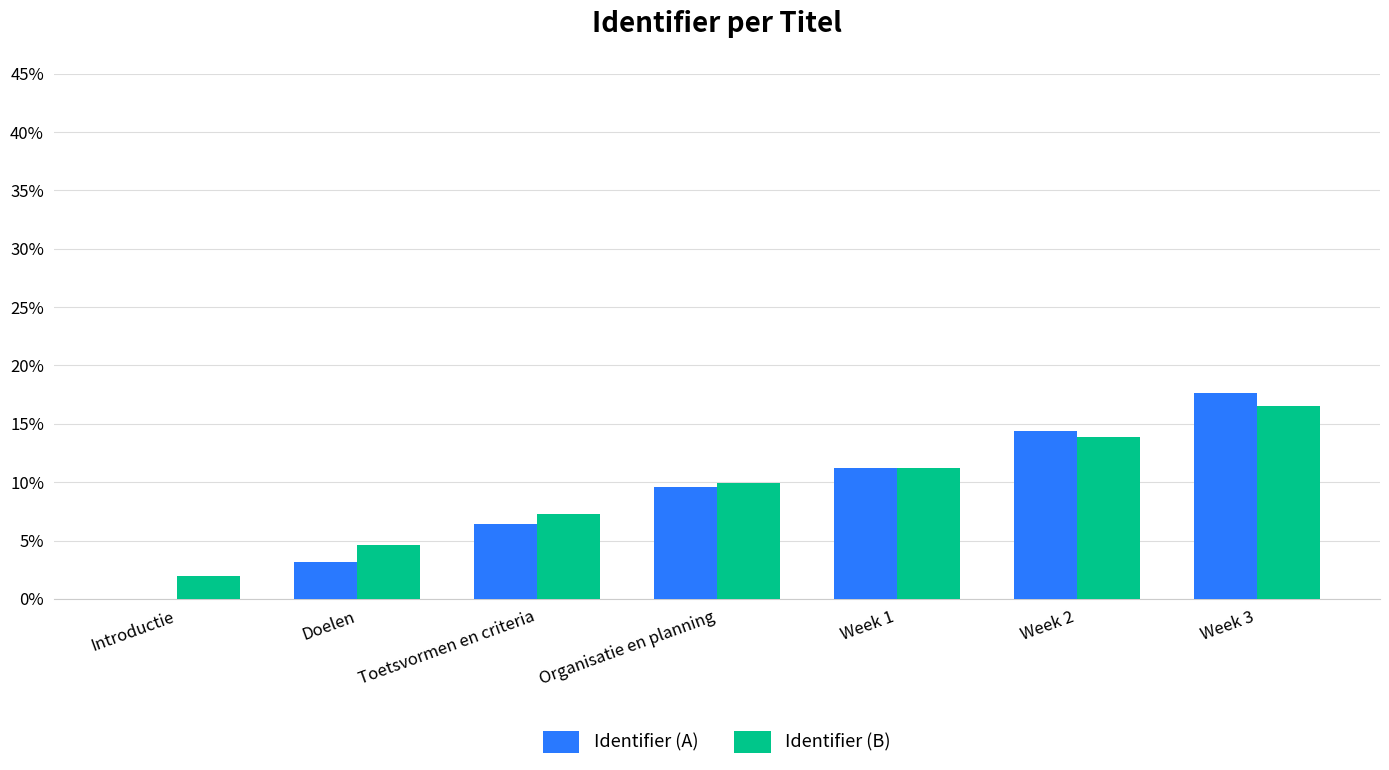

Which series changed the most between Toetsvormen en criteria and Week 3?

Identifier (A)